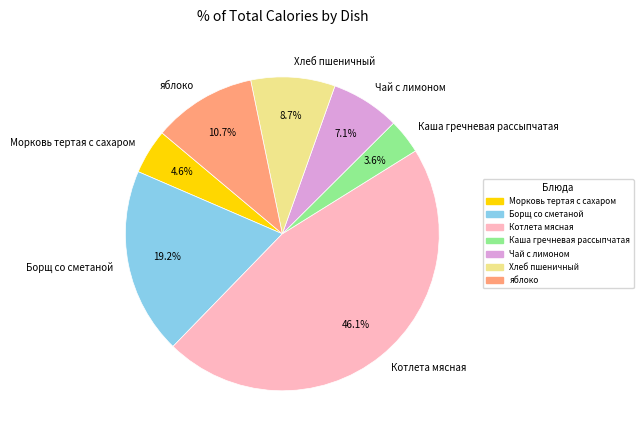

Does Борщ со сметаной represent more than half of the total?

No